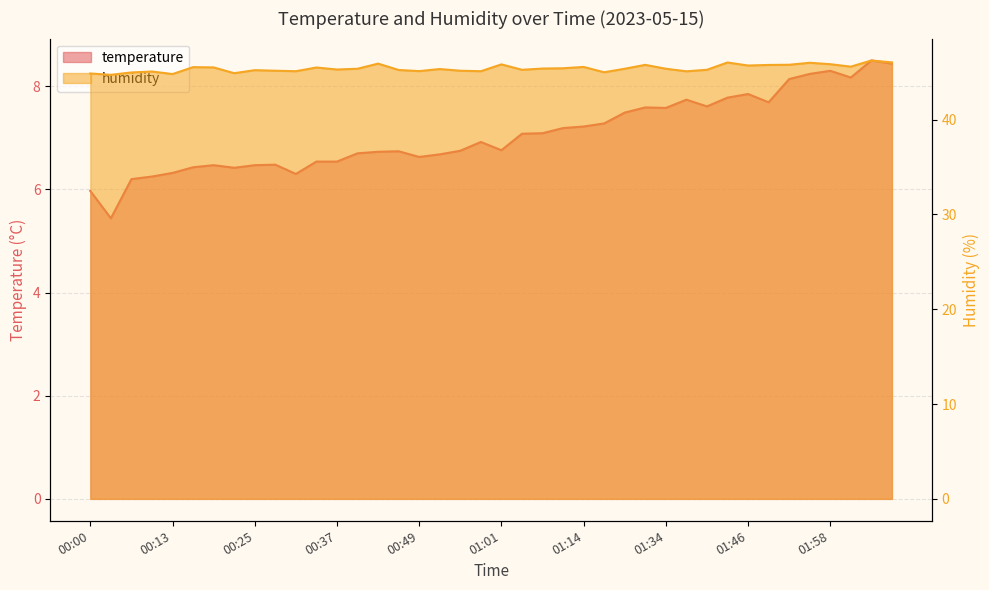

The value of humidity at 01:14 is 45.5. True or false?

True